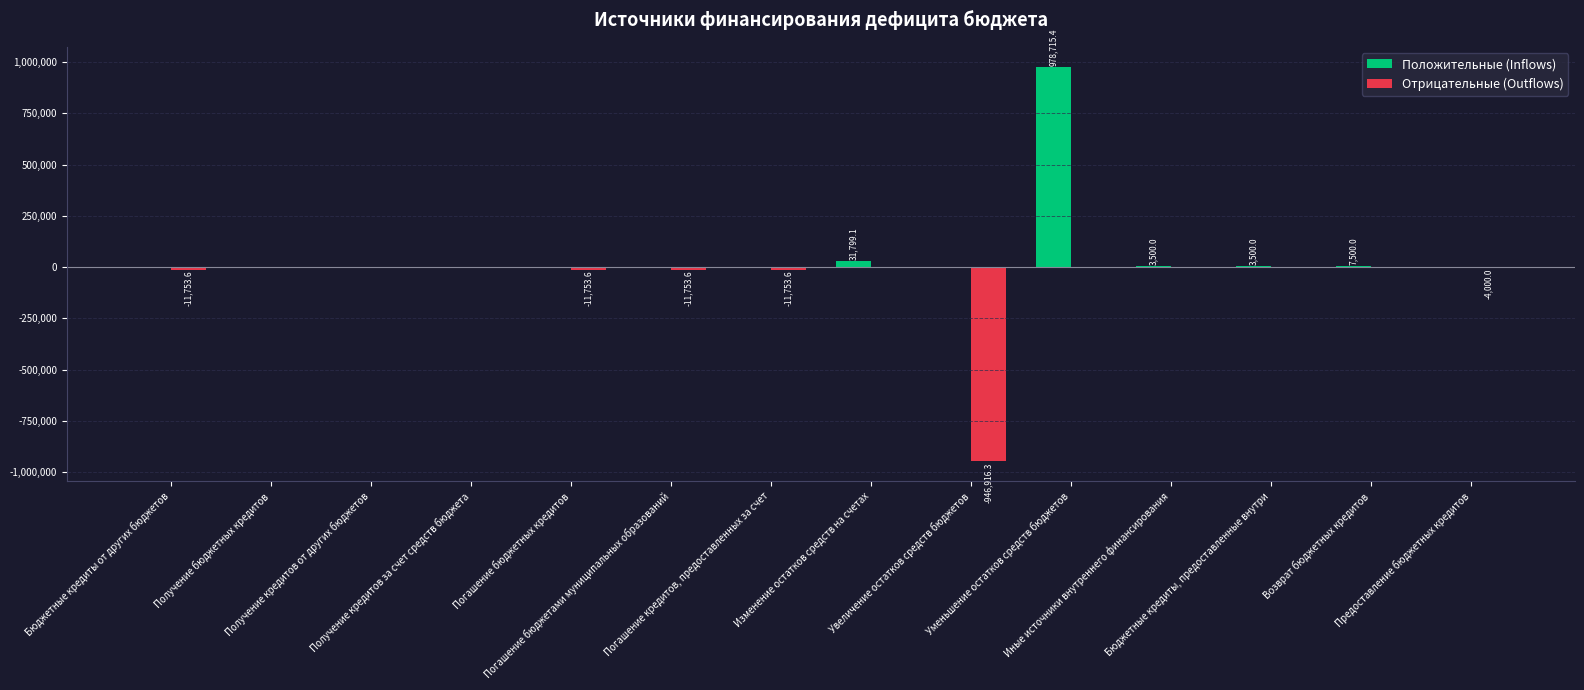

What is the greatest value displayed?

978715.4